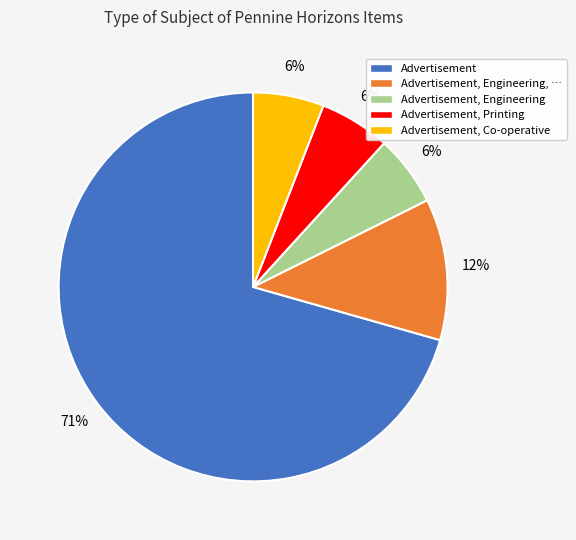

Do Advertisement, Printing and Advertisement together represent more than half of the pie?

Yes